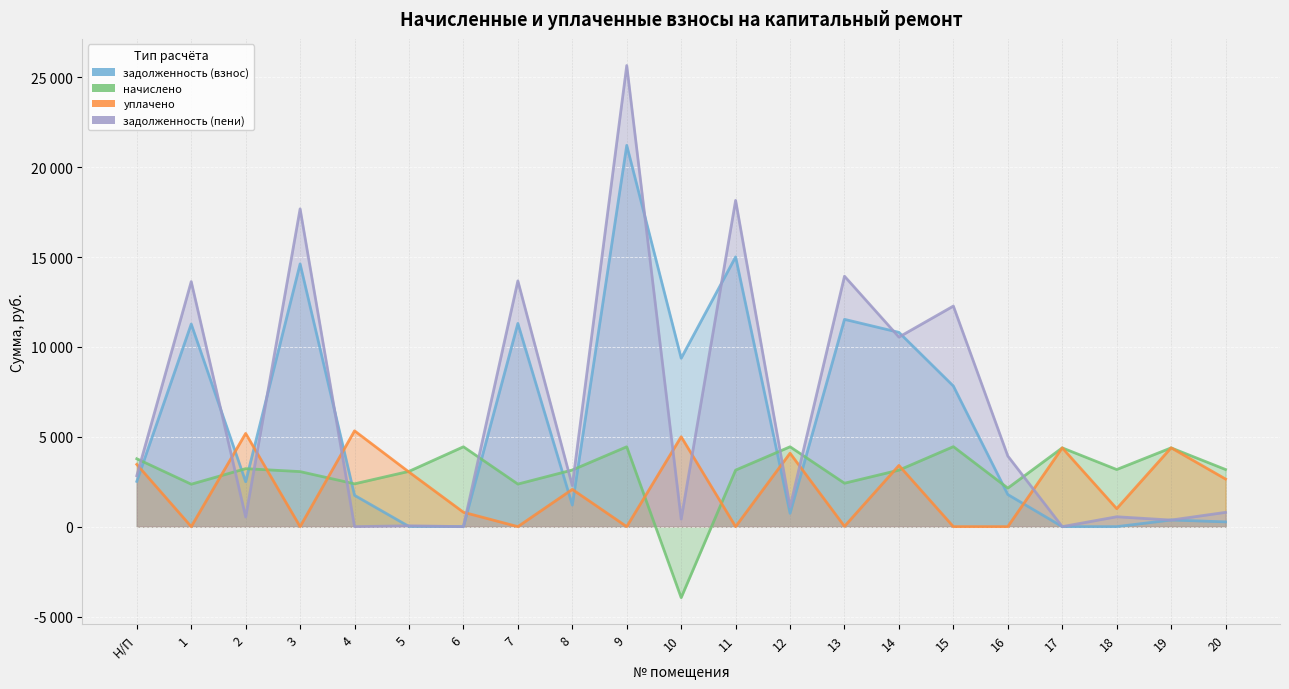

The value of задолженность (взнос) at 10 is 9369.4. True or false?

True